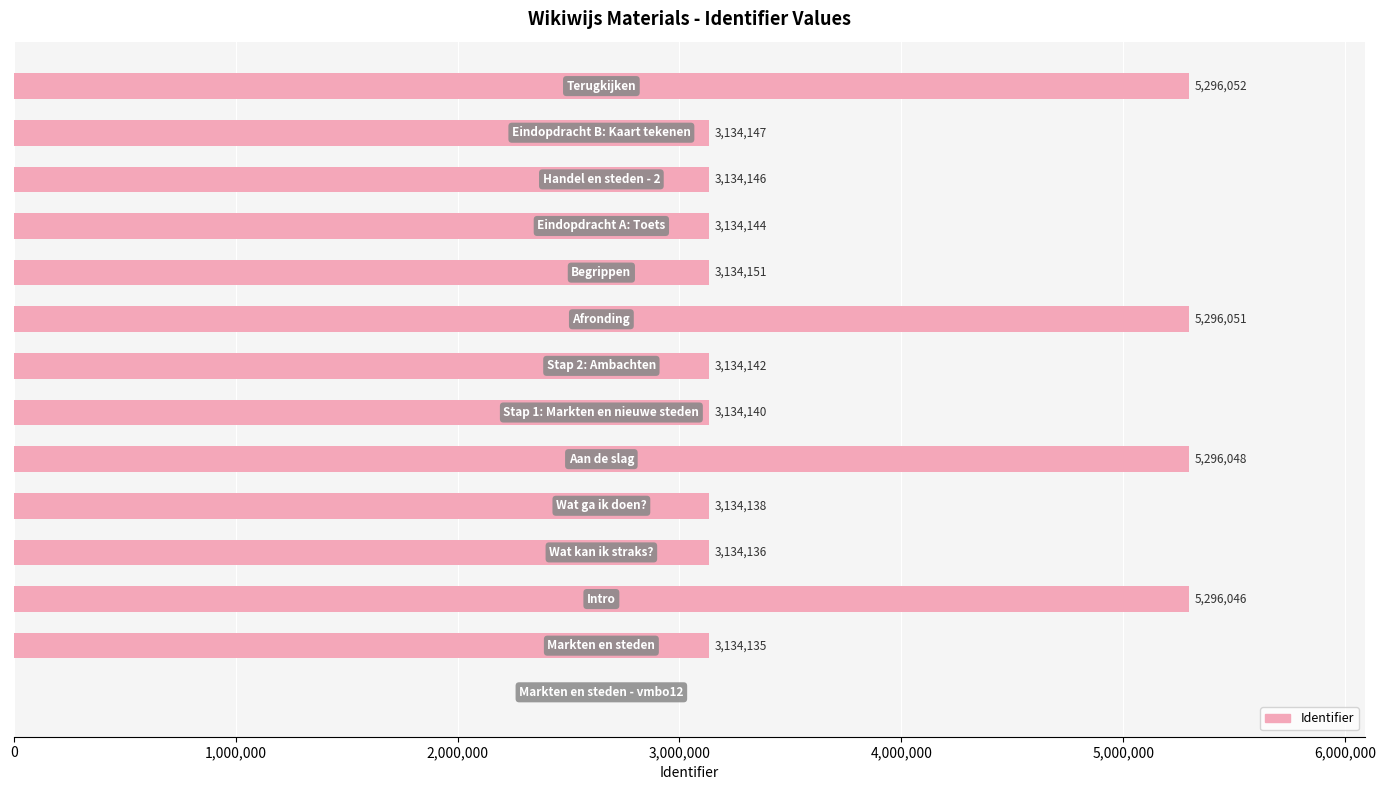

What is the sum of all values?

49391476